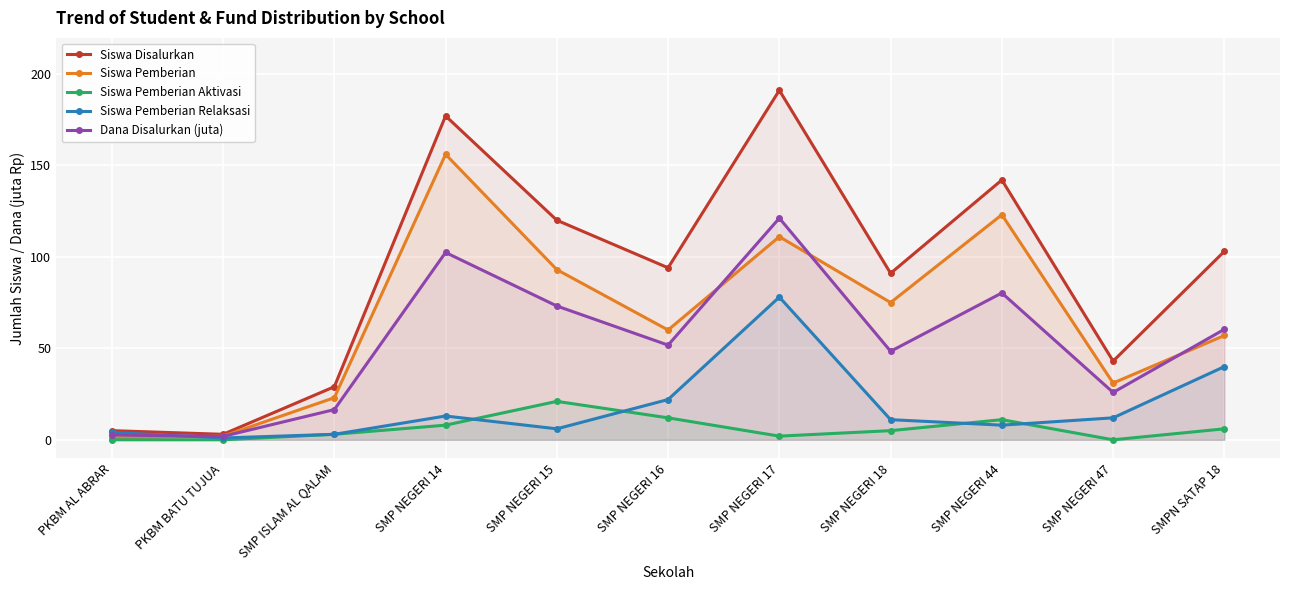

At how many categories does at least one series exceed 175?

2